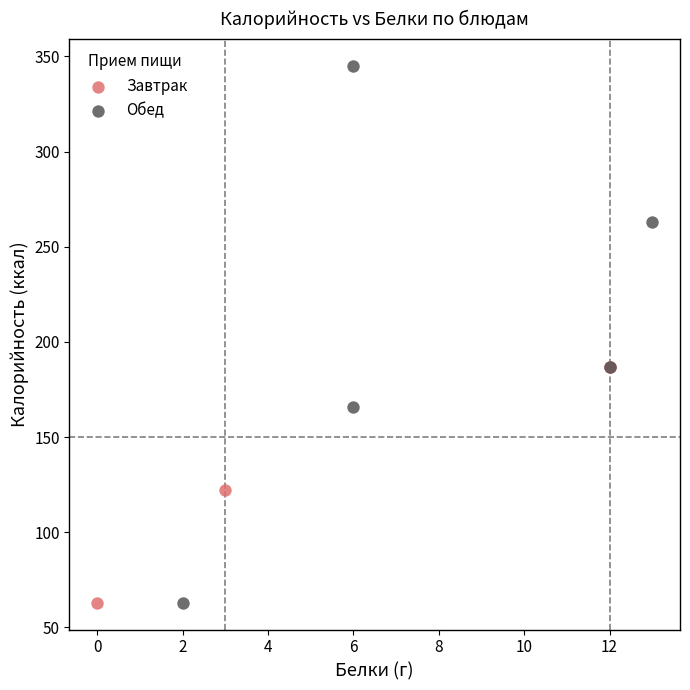

What are all the series names shown in the legend?

Завтрак, Обед